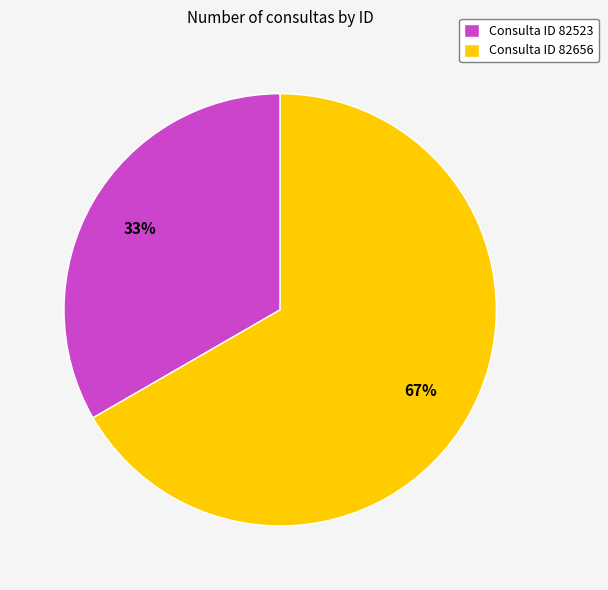

Between Consulta ID 82523 and Consulta ID 82656, which is larger?

Consulta ID 82656